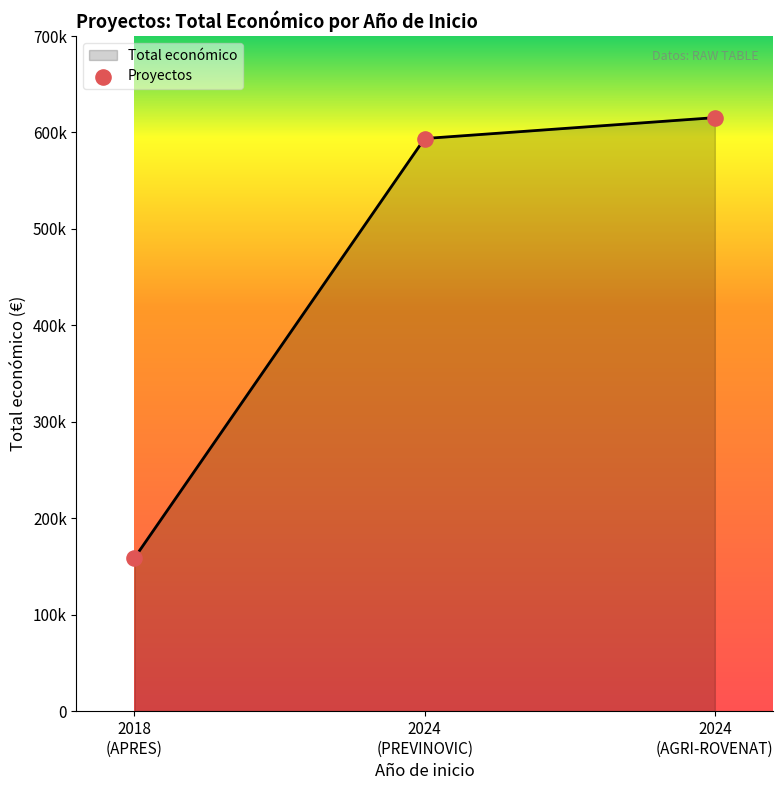

What is the ratio of the value at 2024
(AGRI-ROVENAT) to the value at 2018
(APRES)?

3.9